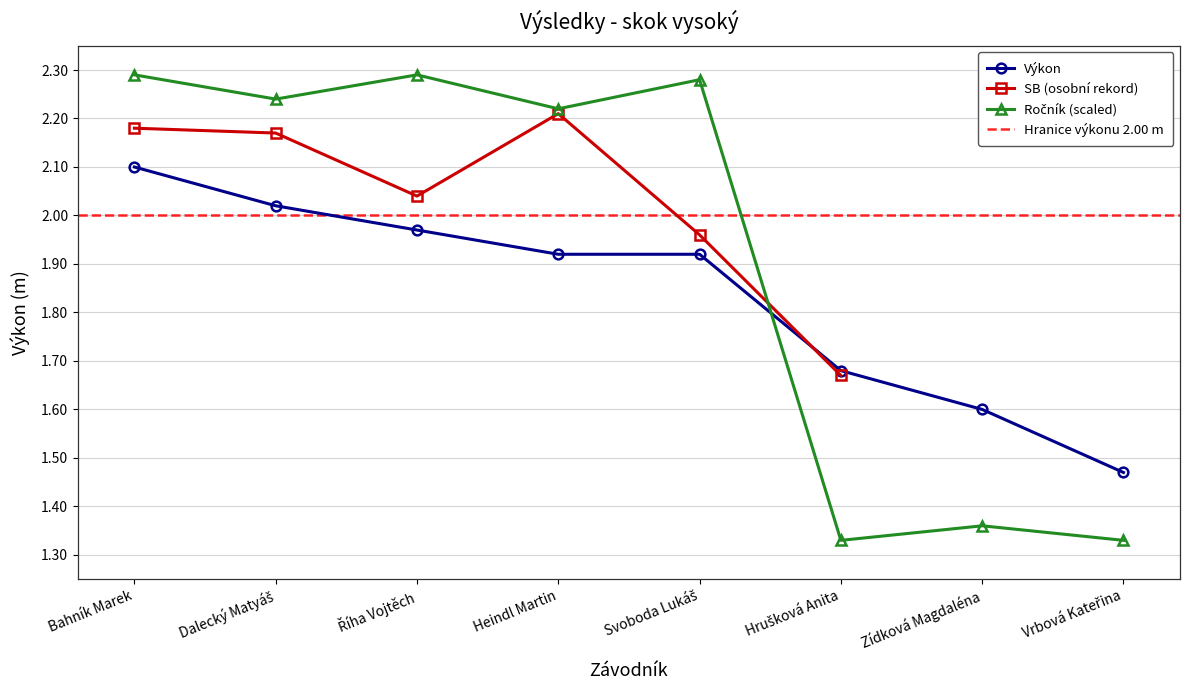

What position from the right is Vrbová Kateřina?

1